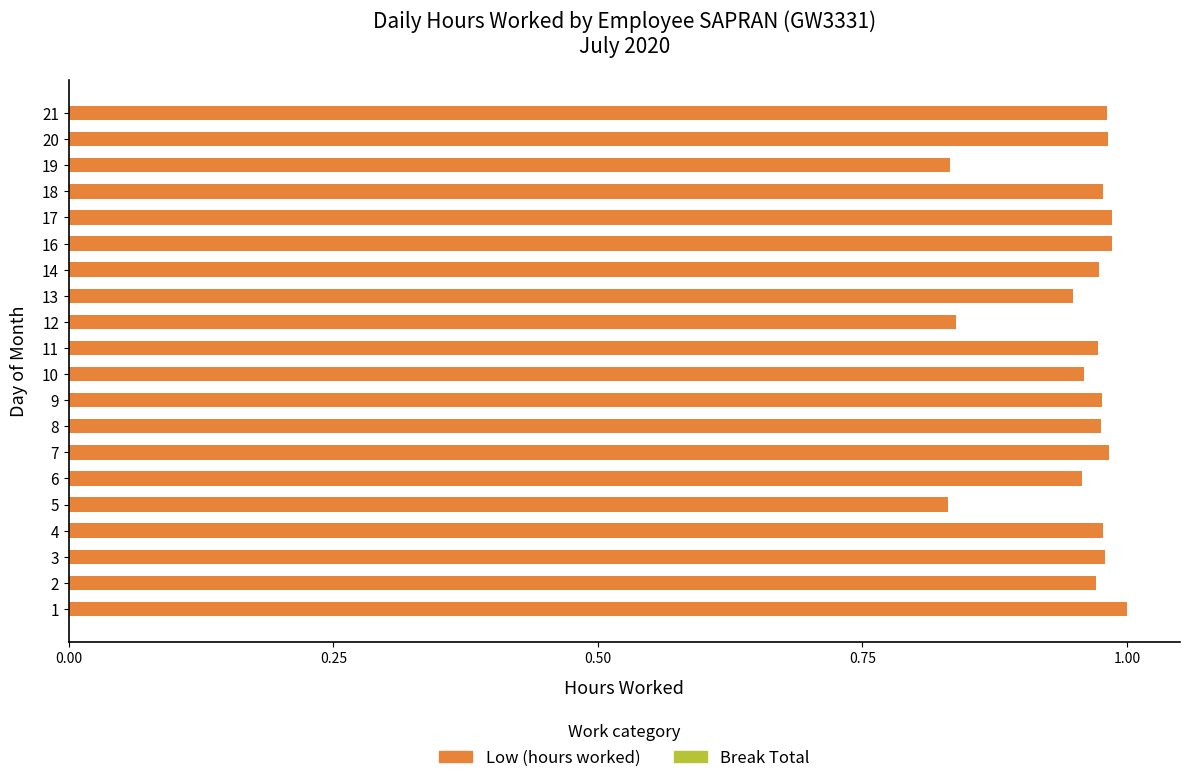

True or false: the data shows 0.5 at 6.

False